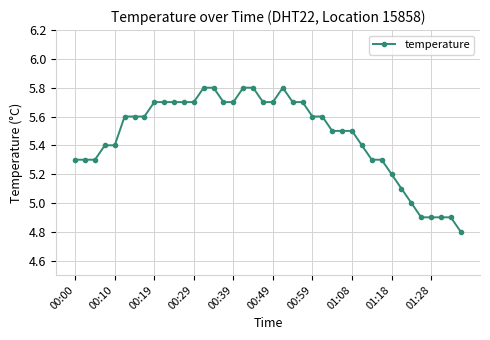

What is the greatest value displayed?

5.8